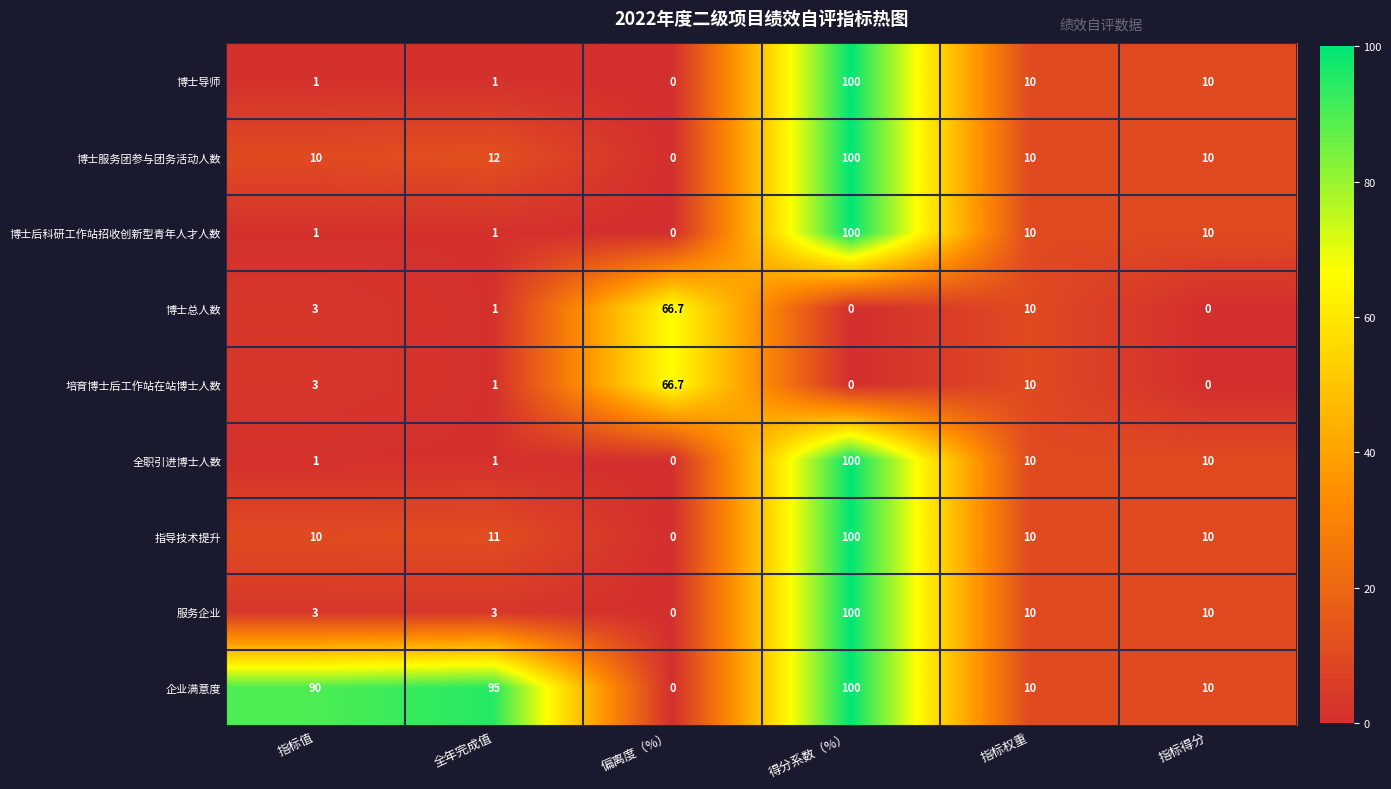

How many data points does each series have?

6